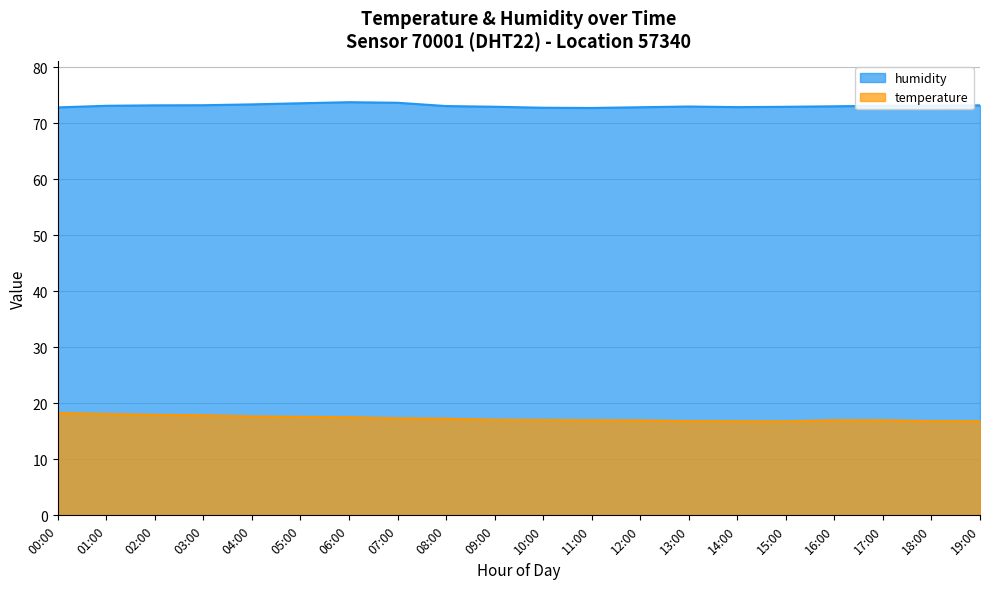

Rank the categories by humidity value from highest to lowest.

06:00, 07:00, 05:00, 04:00, 03:00, 02:00, 19:00, 18:00, 01:00, 17:00, 08:00, 16:00, 13:00, 09:00, 15:00, 14:00, 12:00, 00:00, 10:00, 11:00